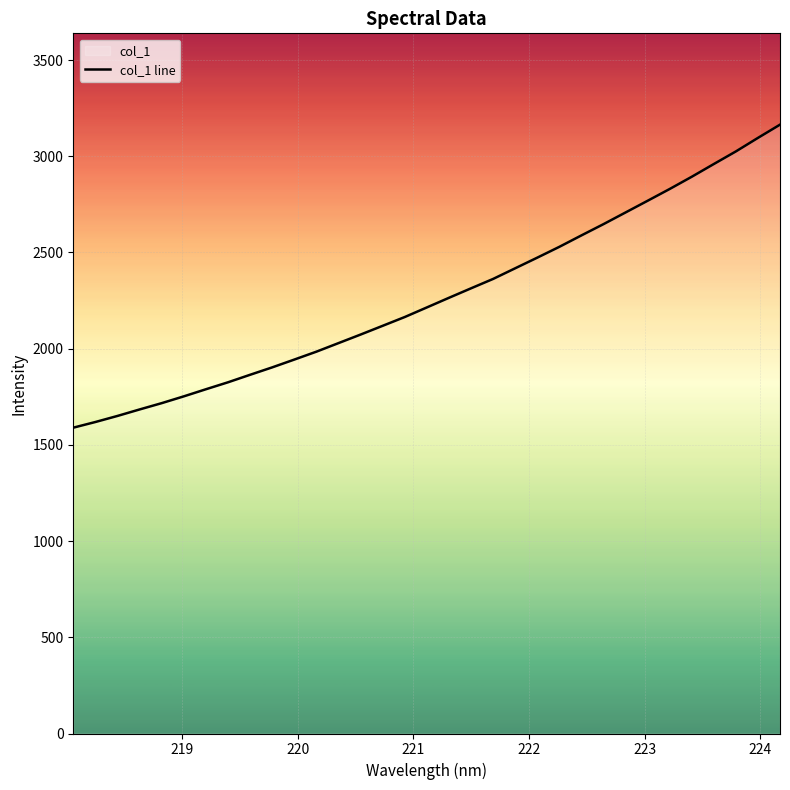

What is the greatest value displayed?

3164.3